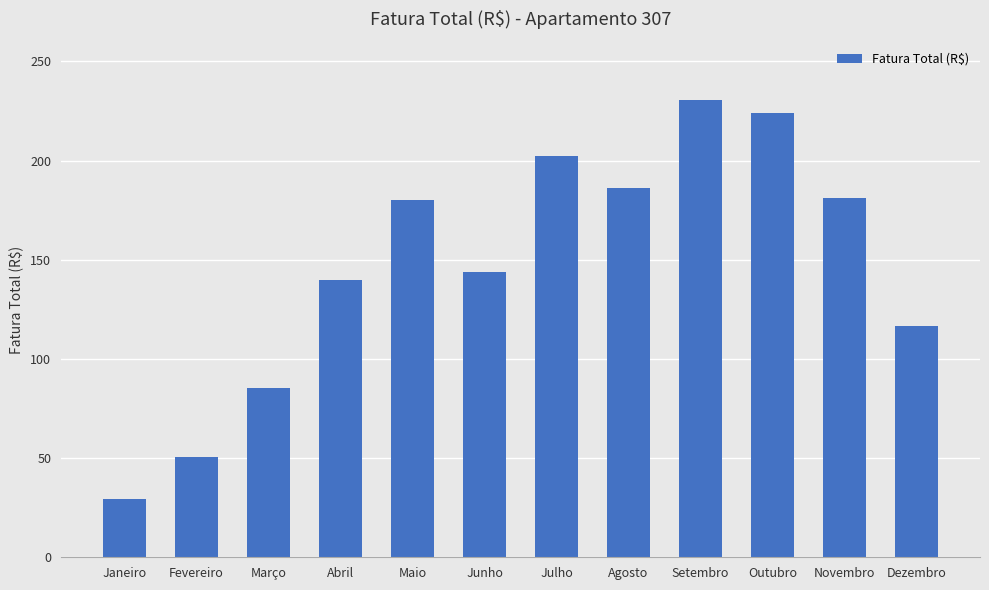

What is the difference between the maximum and minimum values?

201.4